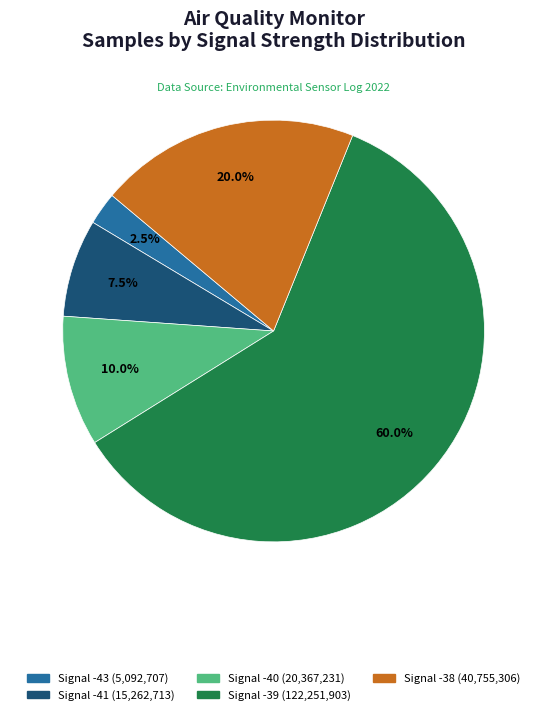

Does any single category account for the majority?

Yes